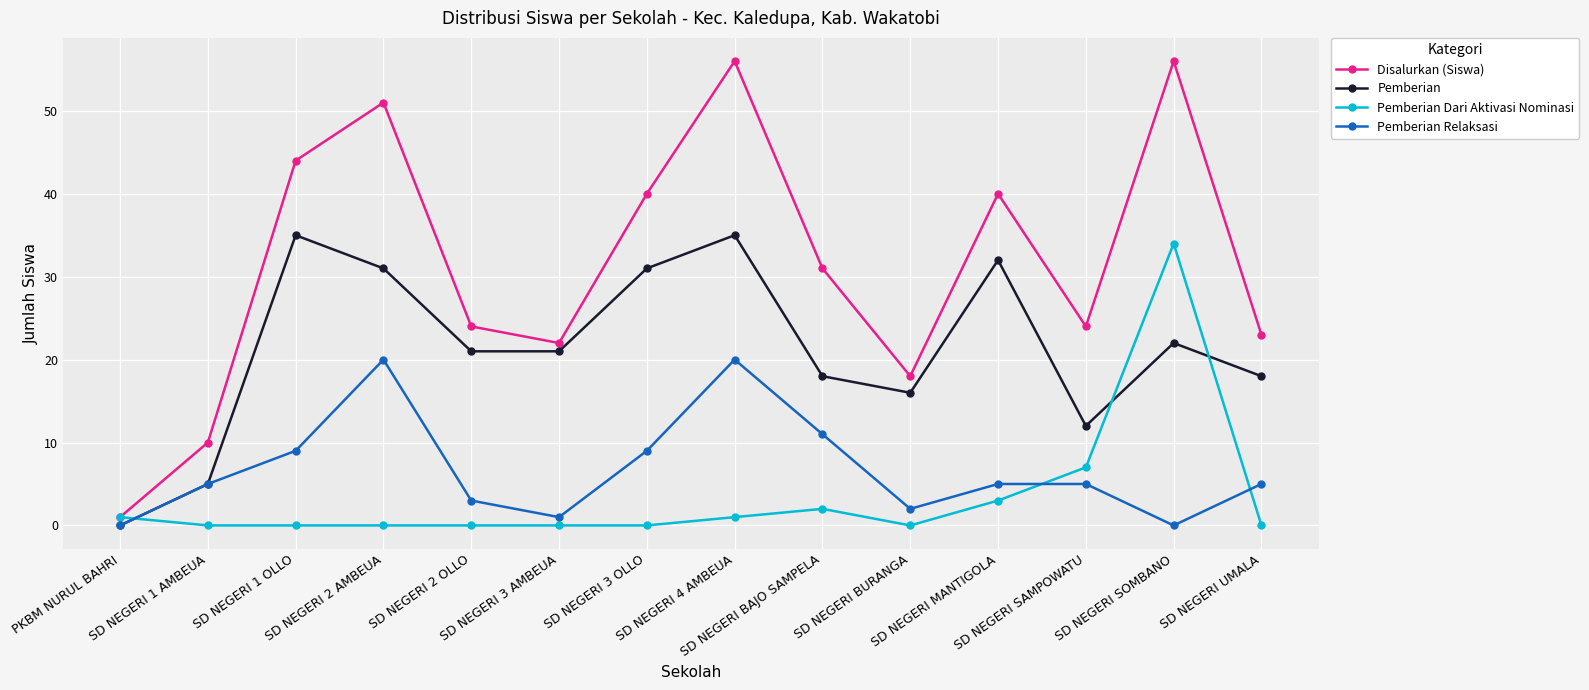

What is the label of the 7th point from the right?

SD NEGERI 4 AMBEUA